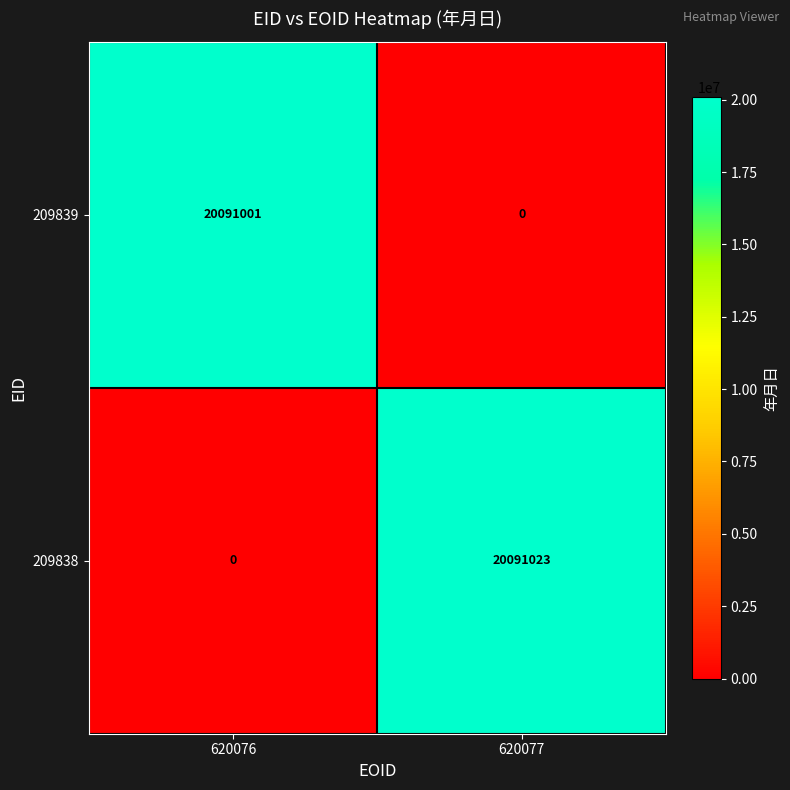

List the series in order of their overall mean, lowest first.

209839, 209838